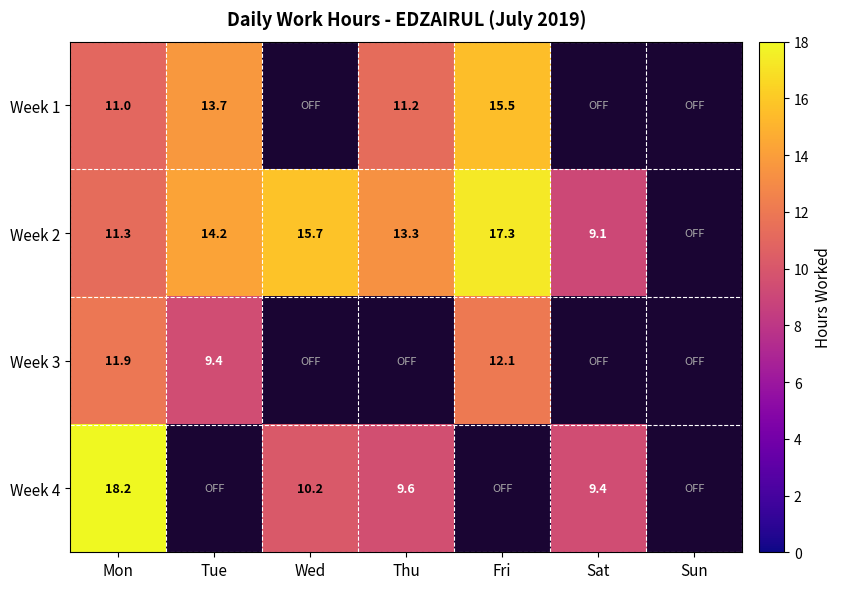

What is the spread (max minus min) of values at Mon?

7.2